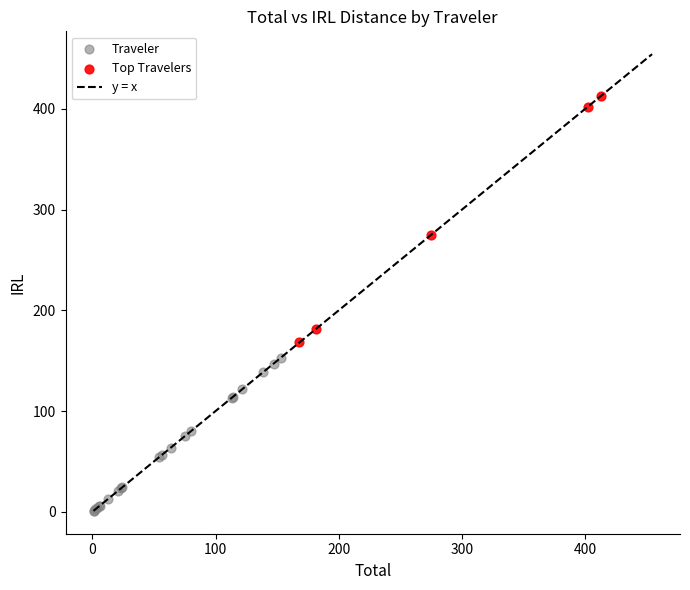

Which series contains the highest Y value?

Top Travelers